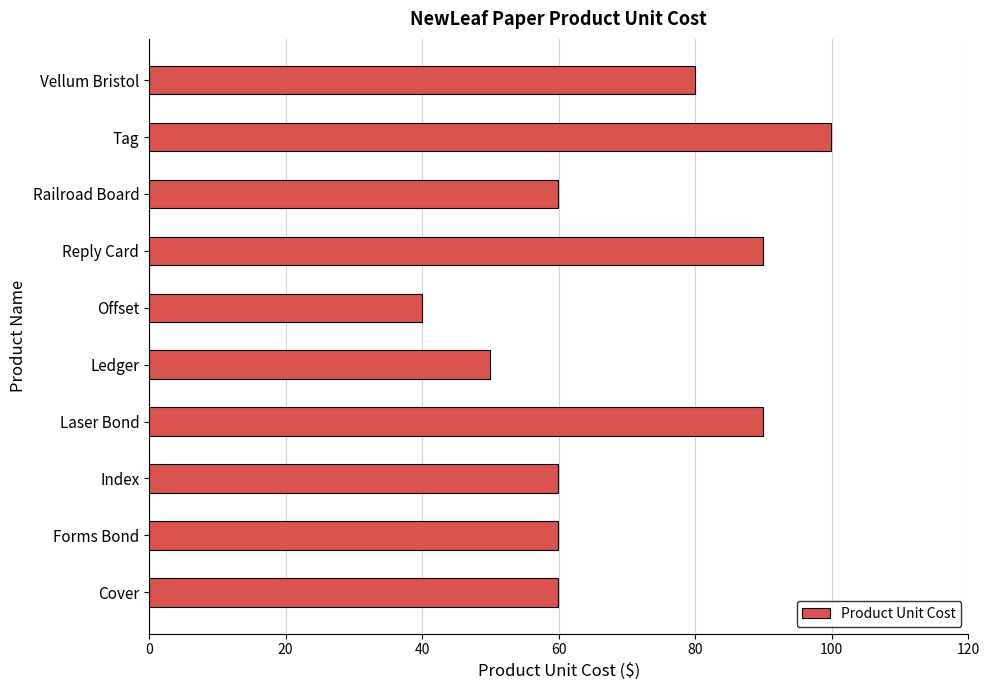

Approximately how many times larger is the value at Vellum Bristol compared to Index?

1.3